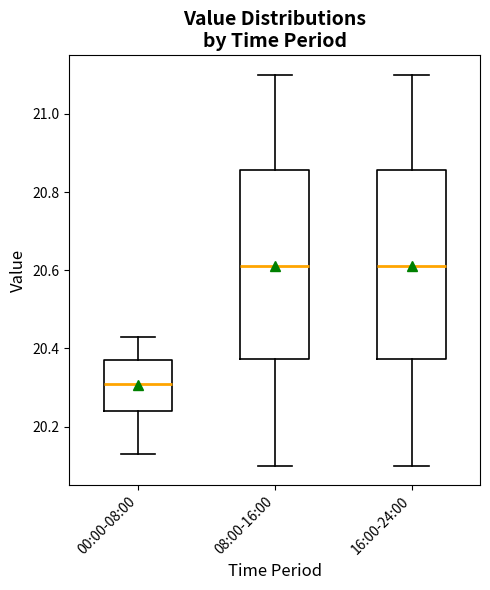

Reading left to right, transcribe this box plot: for each box, give where its median line is, the range the box spans, and where its two whiskers end, as read against the y-axis. The values are not printed on the chart, so give them approximately, as read against the axis.

00:00-08:00: median 20.32, box 20.24 to 20.38, whiskers 20.14 to 20.44
08:00-16:00: median 20.62, box 20.38 to 20.86, whiskers 20.10 to 21.10
16:00-24:00: median 20.62, box 20.38 to 20.86, whiskers 20.10 to 21.10